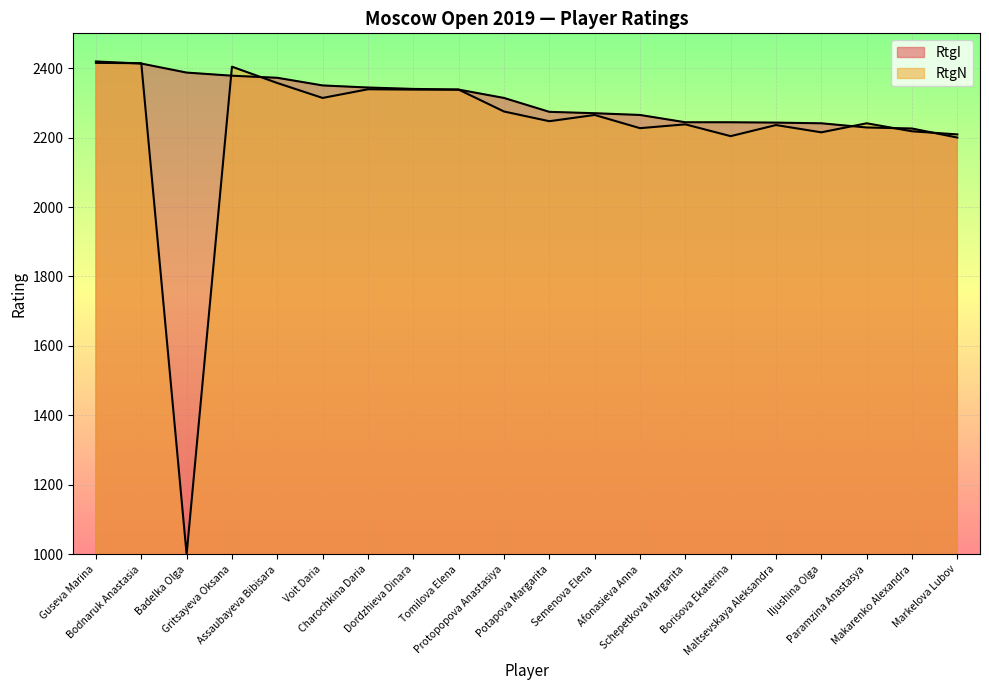

What is the value of the RtgN point at the 10th from the left?

2275